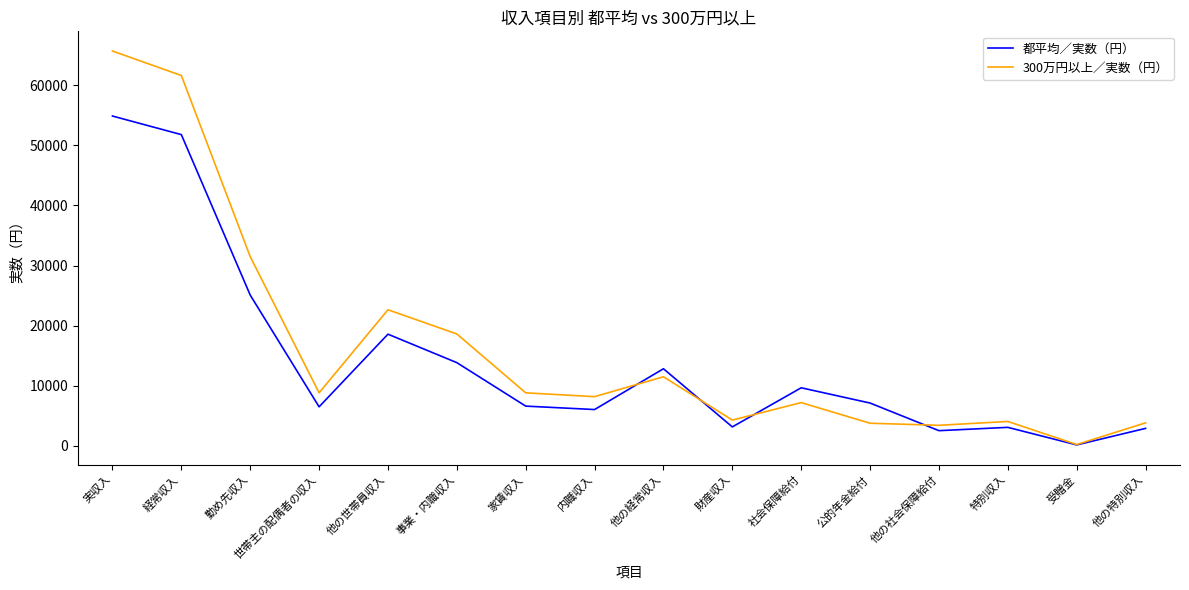

What is the total value across all series at 他の経常収入?

24338